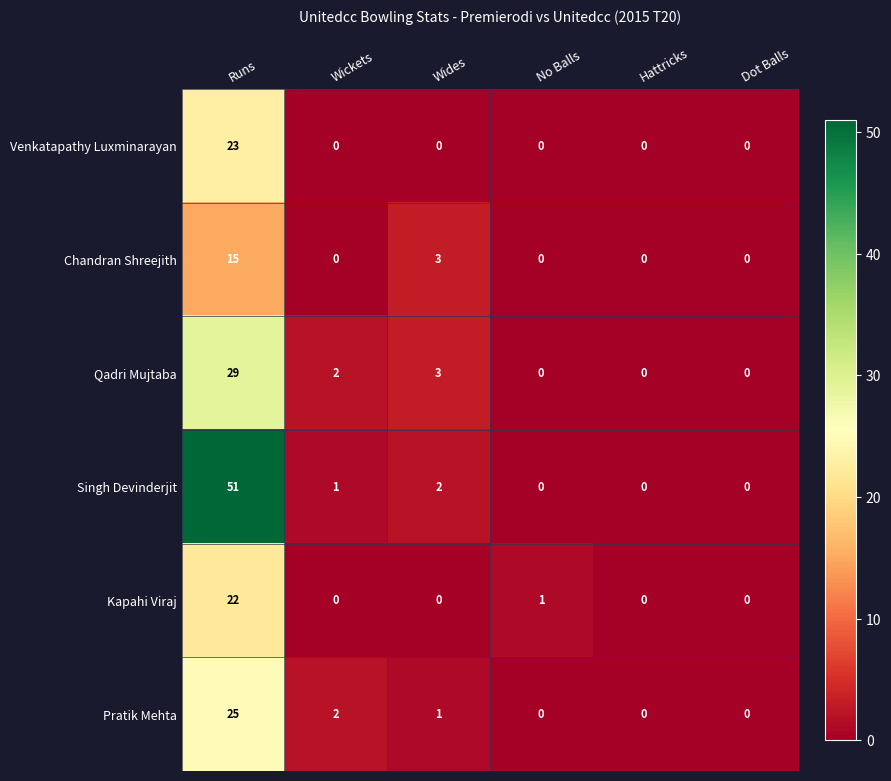

What is the maximum value shown in the chart?

51